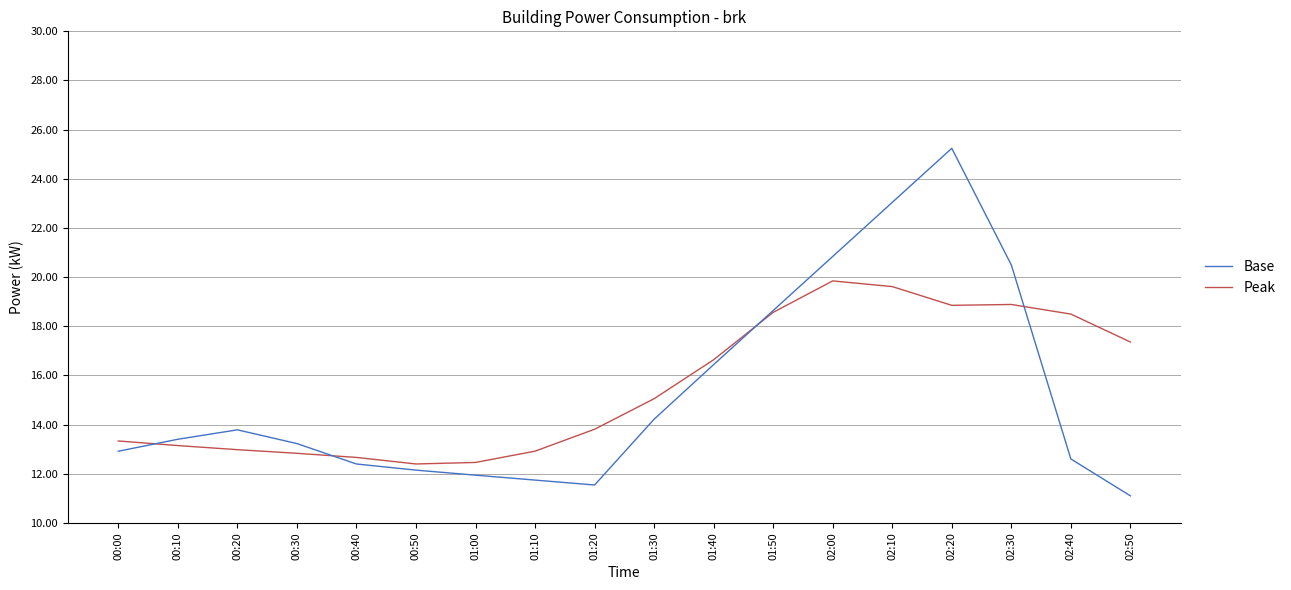

List the series in order of their peak value, highest first.

Base, Peak